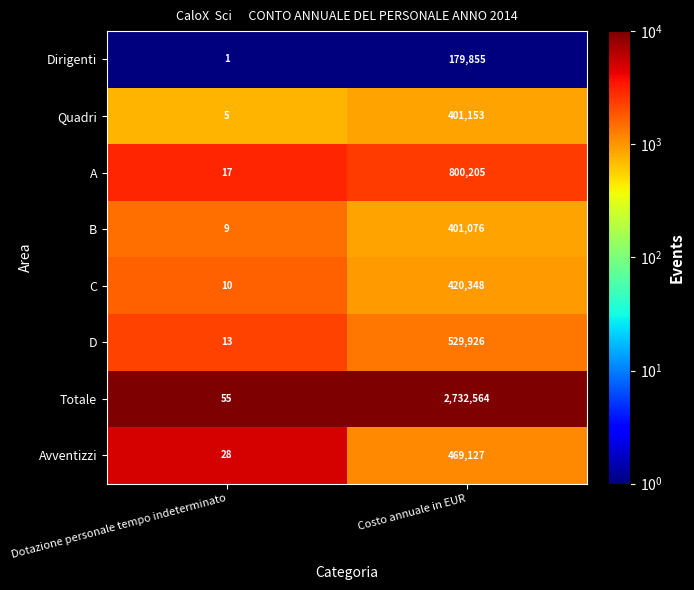

Reading right to left, what are all the values shown in this chart?

Dirigenti: 179855	1
Quadri: 401153	5
A: 800205	17
B: 401076	9
C: 420348	10
D: 529926	13
Totale: 2732564	55
Avventizzi: 469127	28